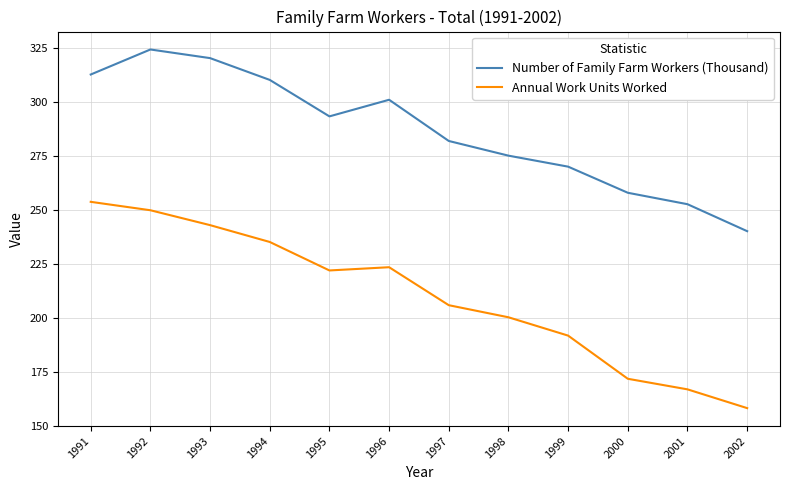

Is it true that Number of Family Farm Workers (Thousand) equals 81.2 at 2002?

False